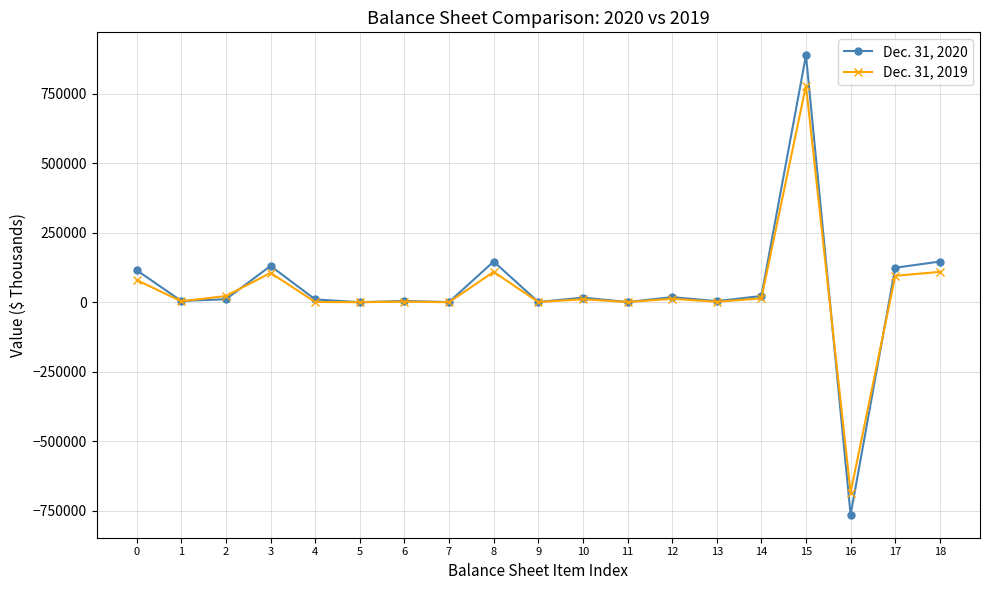

True or false: Dec. 31, 2020 has more than 1 points higher than both neighbors.

True